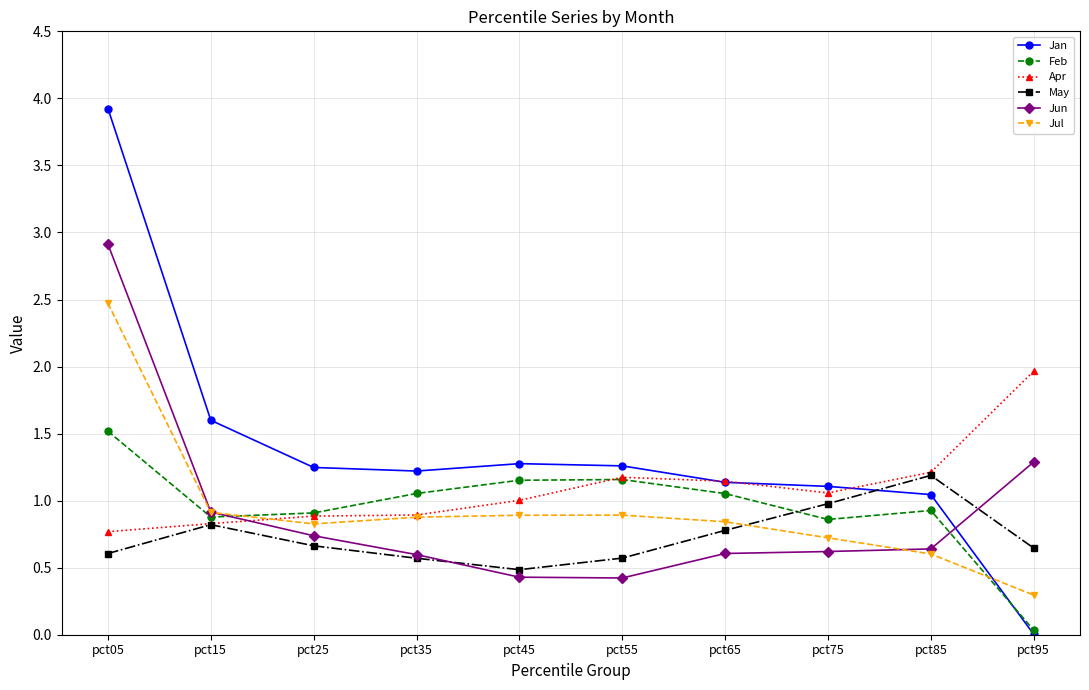

List the series in order of their peak value, lowest first.

May, Feb, Apr, Jul, Jun, Jan